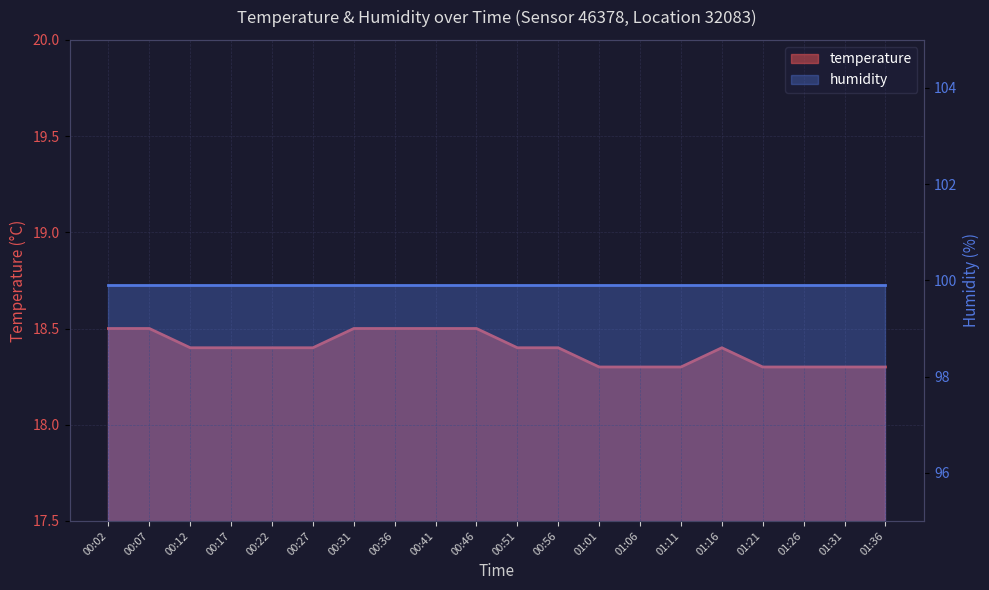

Reading right to left, what are all the values shown in this chart?

01:36=18.3	01:31=18.3	01:26=18.3	01:21=18.3	01:16=18.4	01:11=18.3	01:06=18.3	01:01=18.3	00:56=18.4	00:51=18.4	00:46=18.5	00:41=18.5	00:36=18.5	00:31=18.5	00:27=18.4	00:22=18.4	00:17=18.4	00:12=18.4	00:07=18.5	00:02=18.5